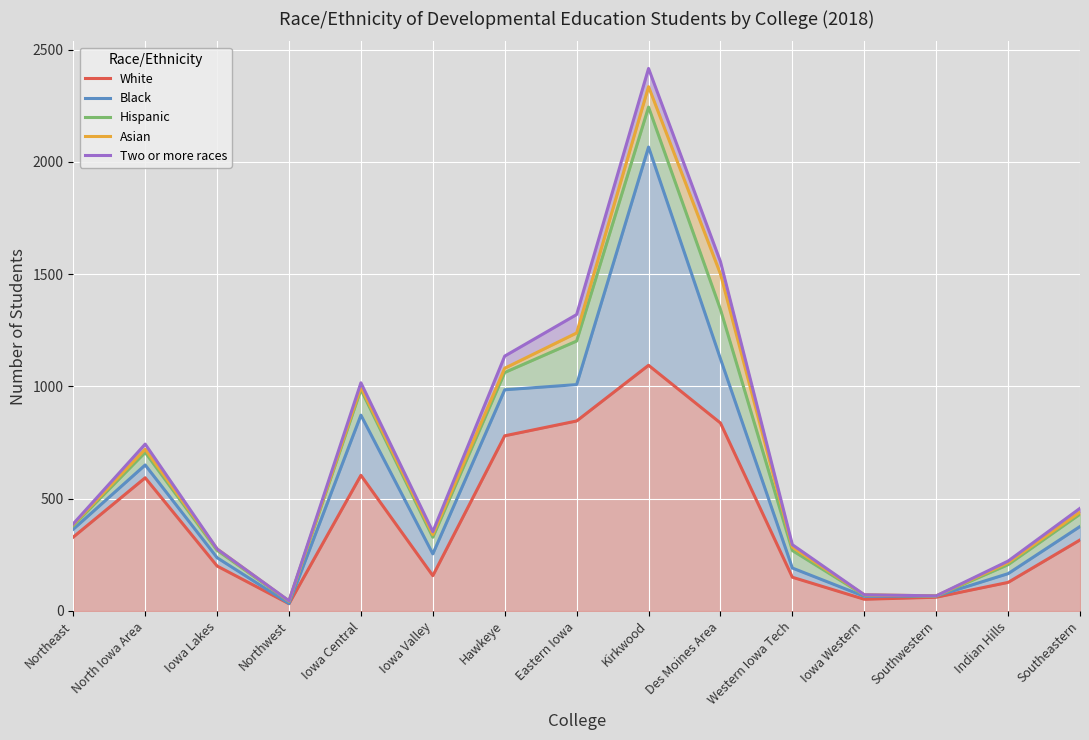

How many series are shown in this chart?

5